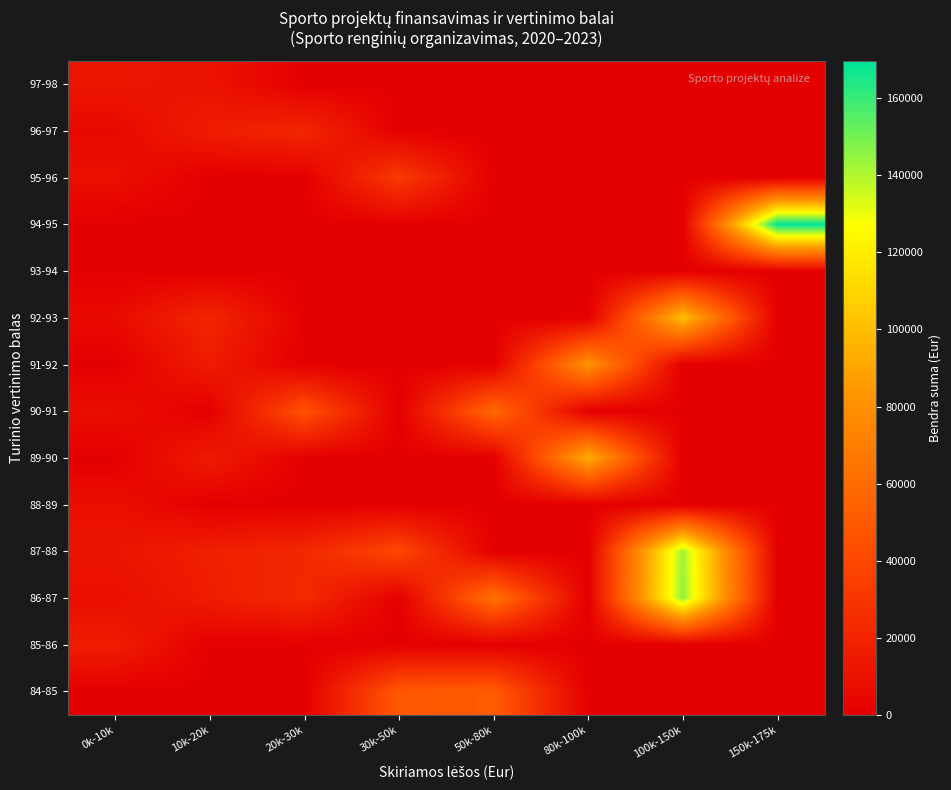

How many categories are shown in the chart?

8